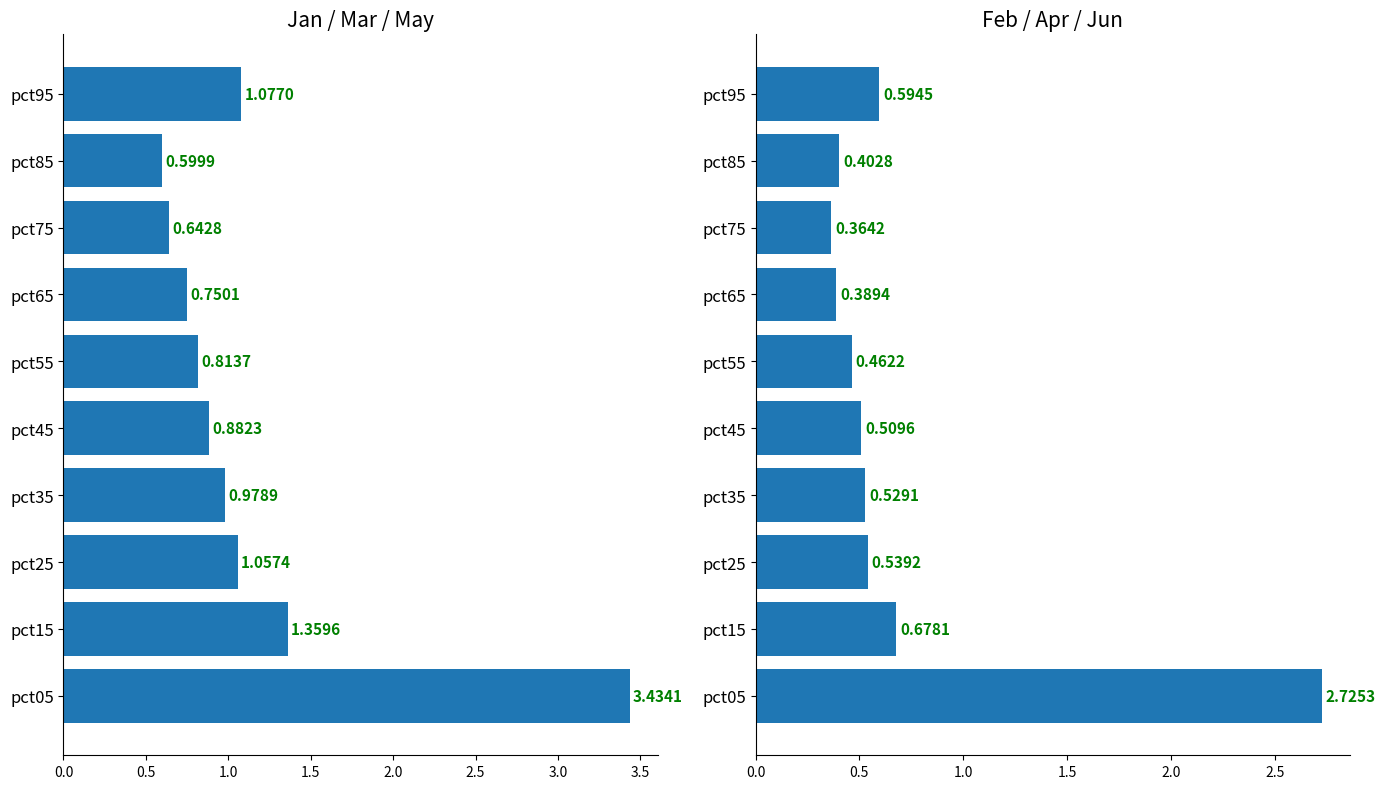

The value of Jan/Mar/May avg at pct55 is 1.4. True or false?

False